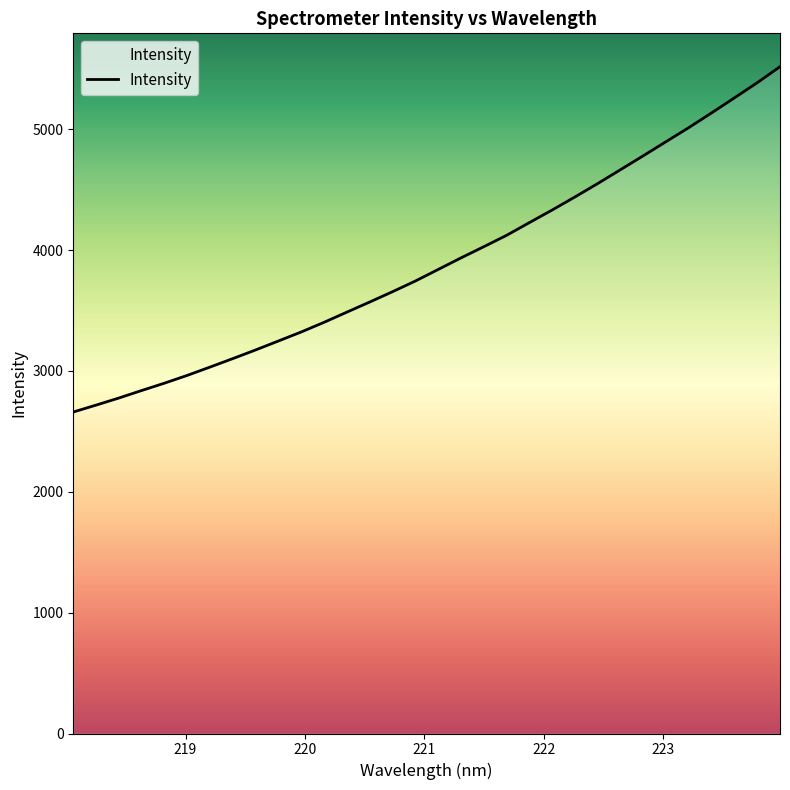

What is the smallest value displayed?

2660.0